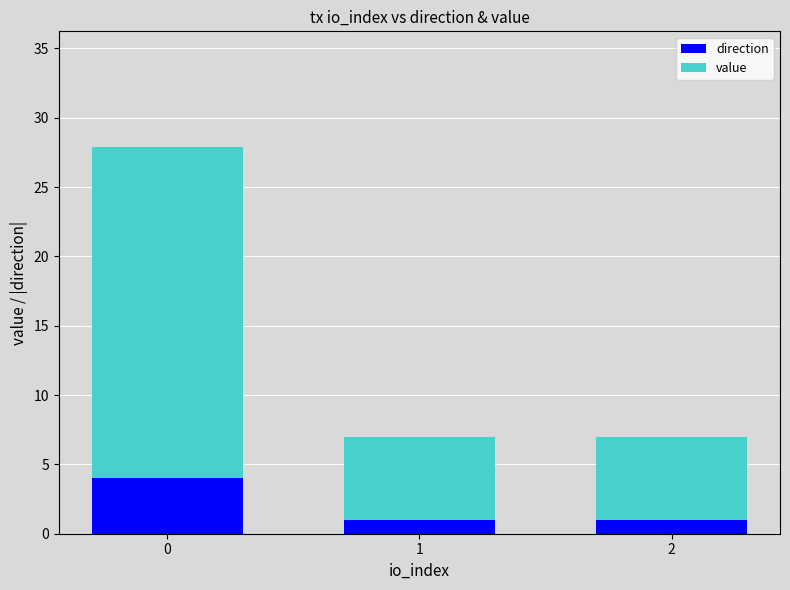

Is it true that direction equals 6.0 at 0?

False